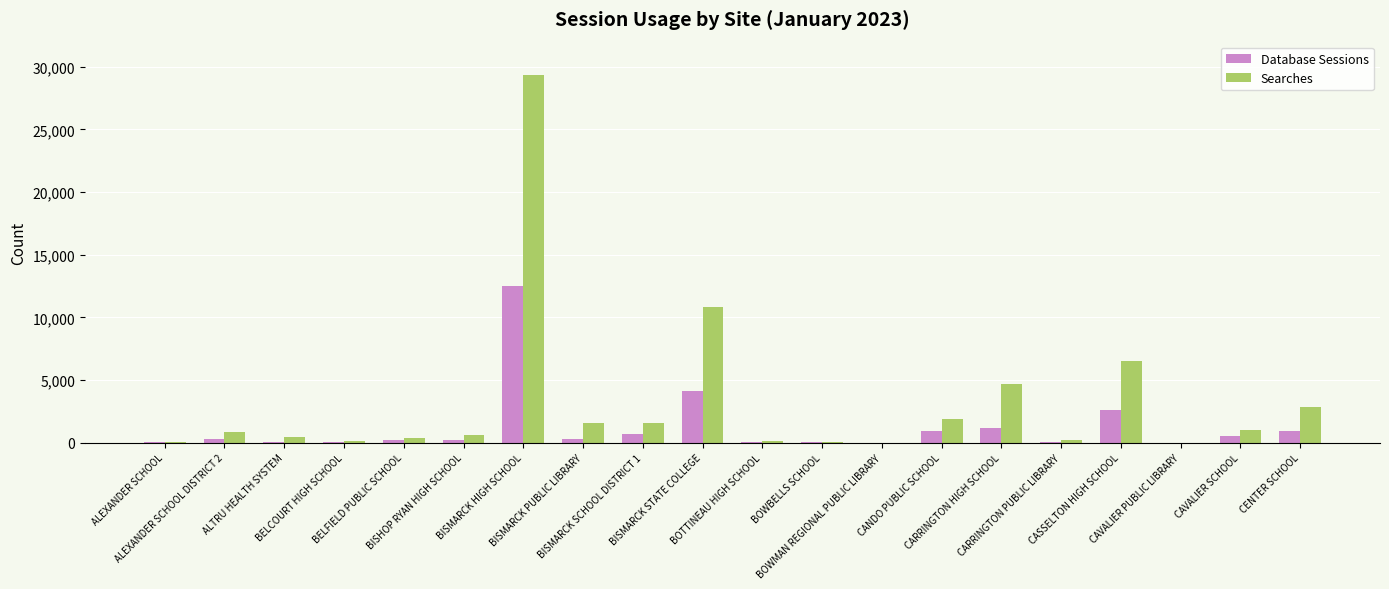

What is the average value of the Database Sessions series?

1242